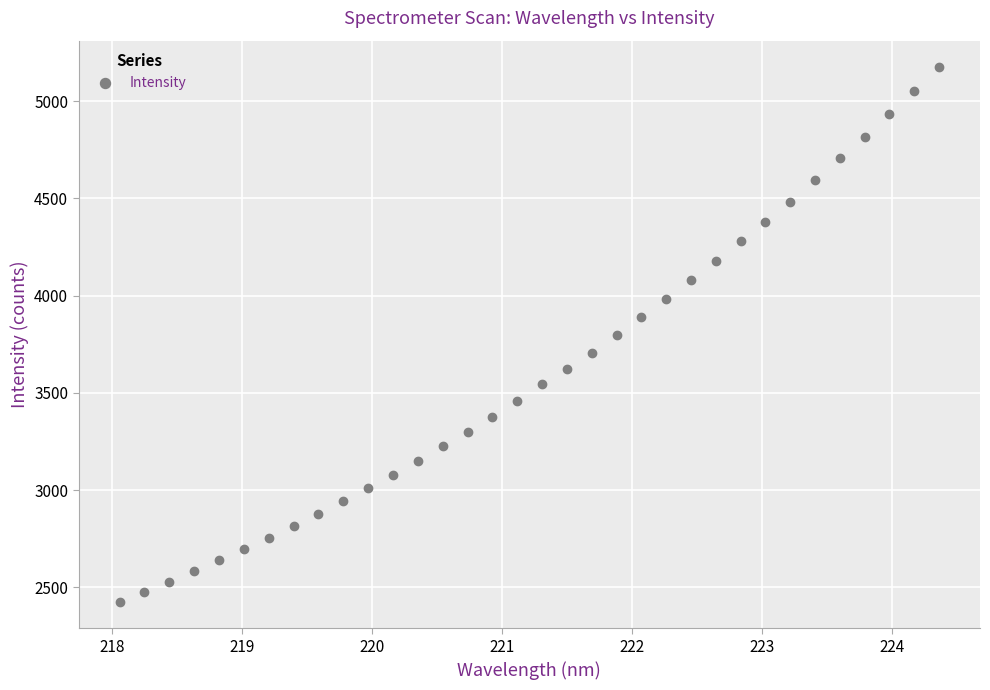

What is the range of Y values (max minus min)?

2746.7